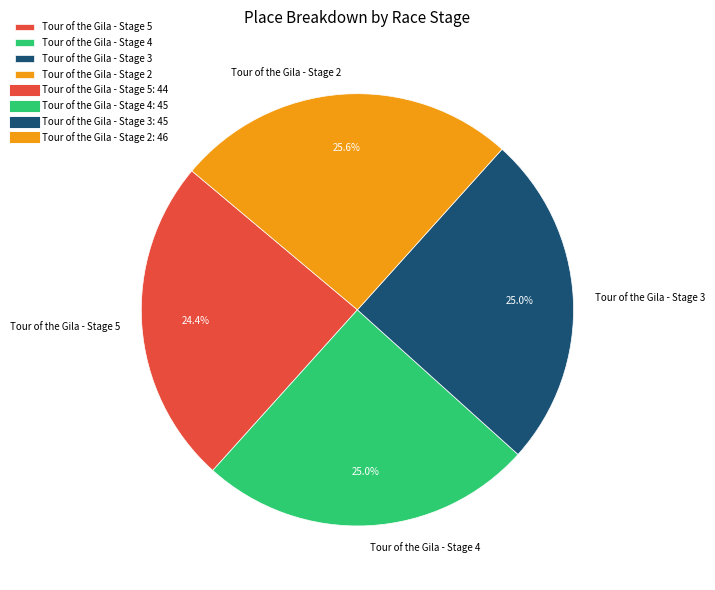

How many slices are in this pie chart?

4